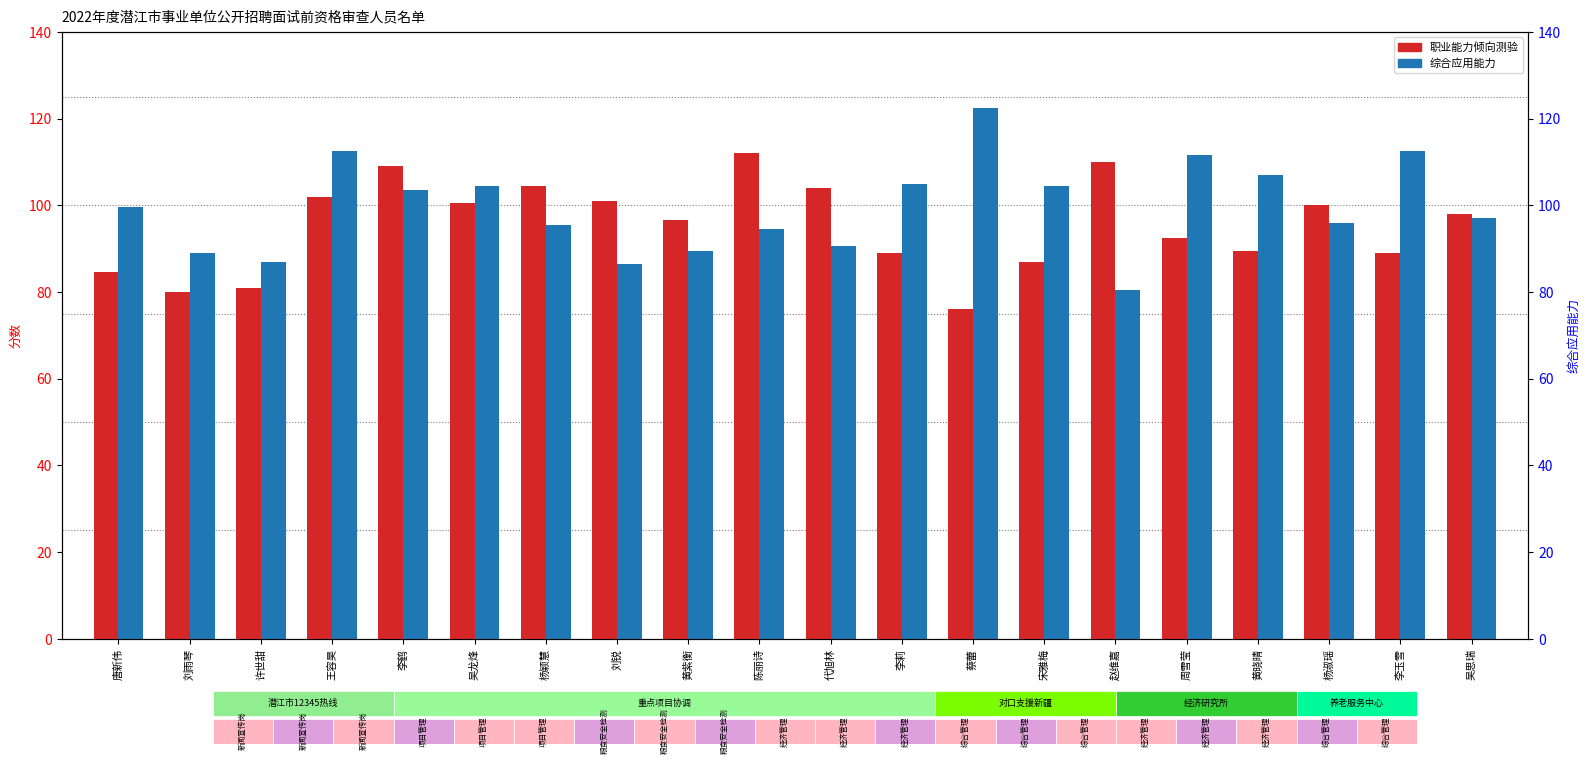

Count the number of data series in this chart.

2